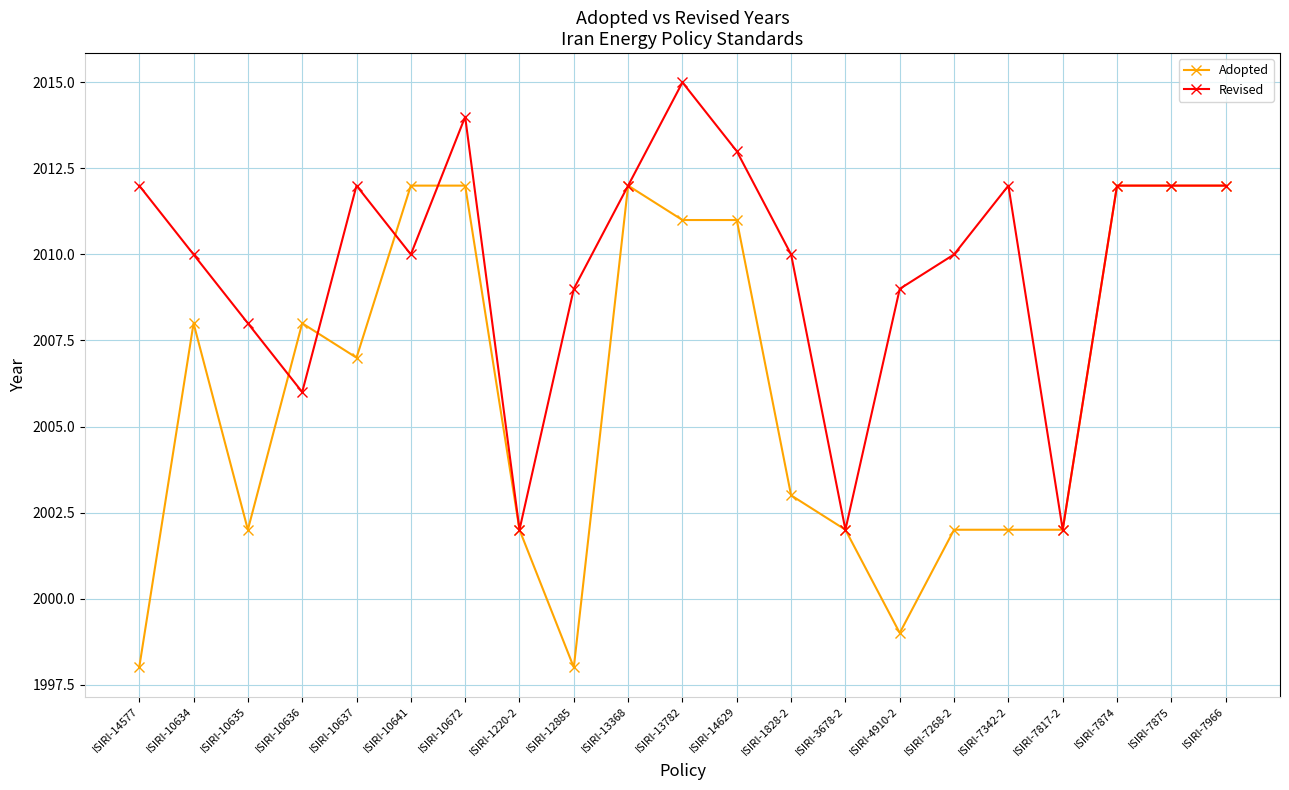

Which series has the largest range (max minus min)?

Adopted